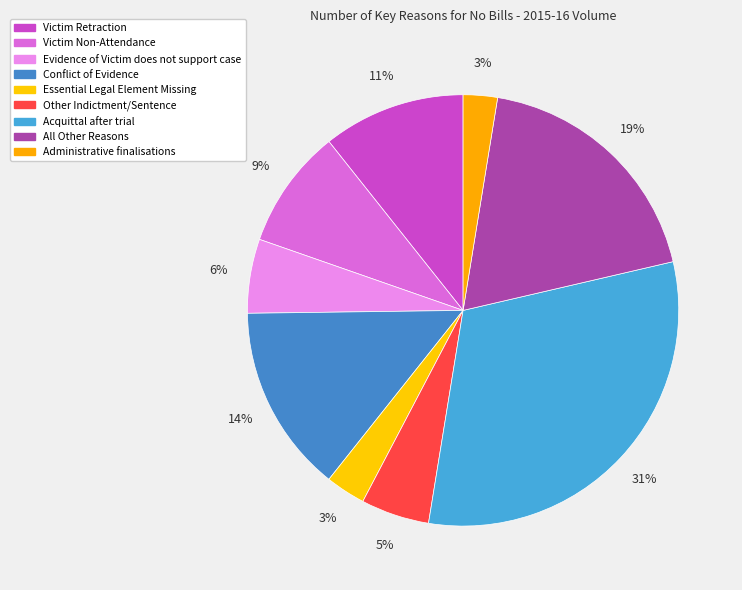

How many slices are in this pie chart?

9